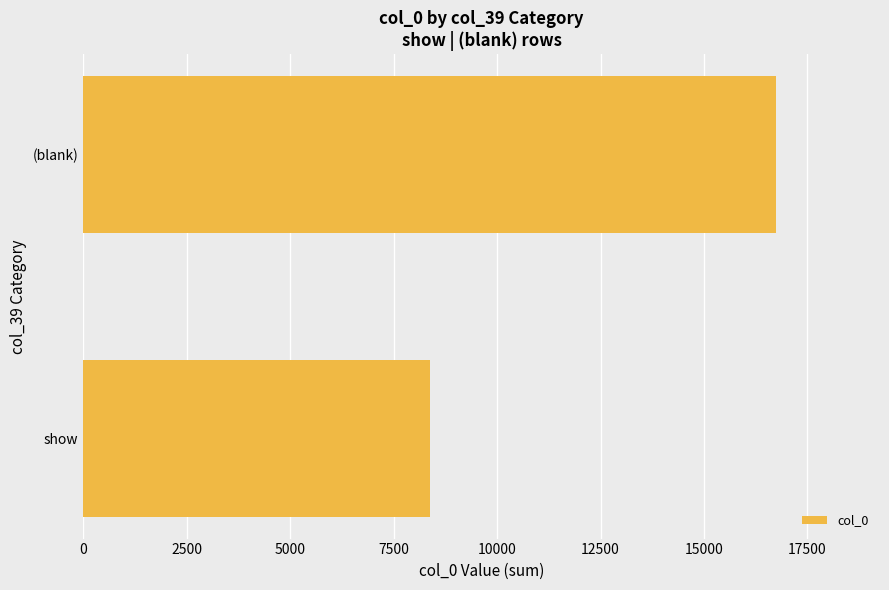

What is the greatest value displayed?

16742